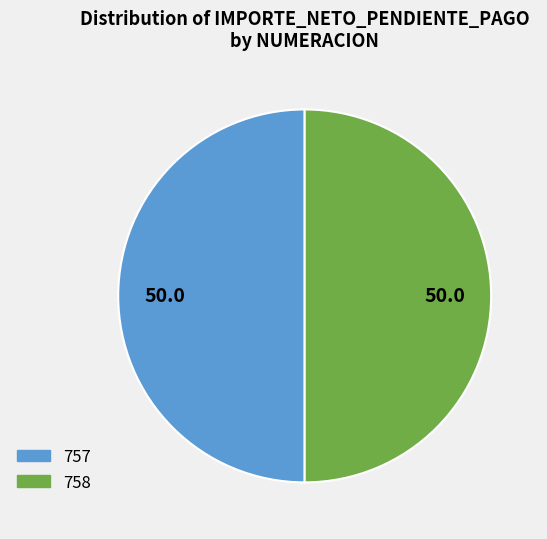

Is it true that 757 is 50% of the pie?

True